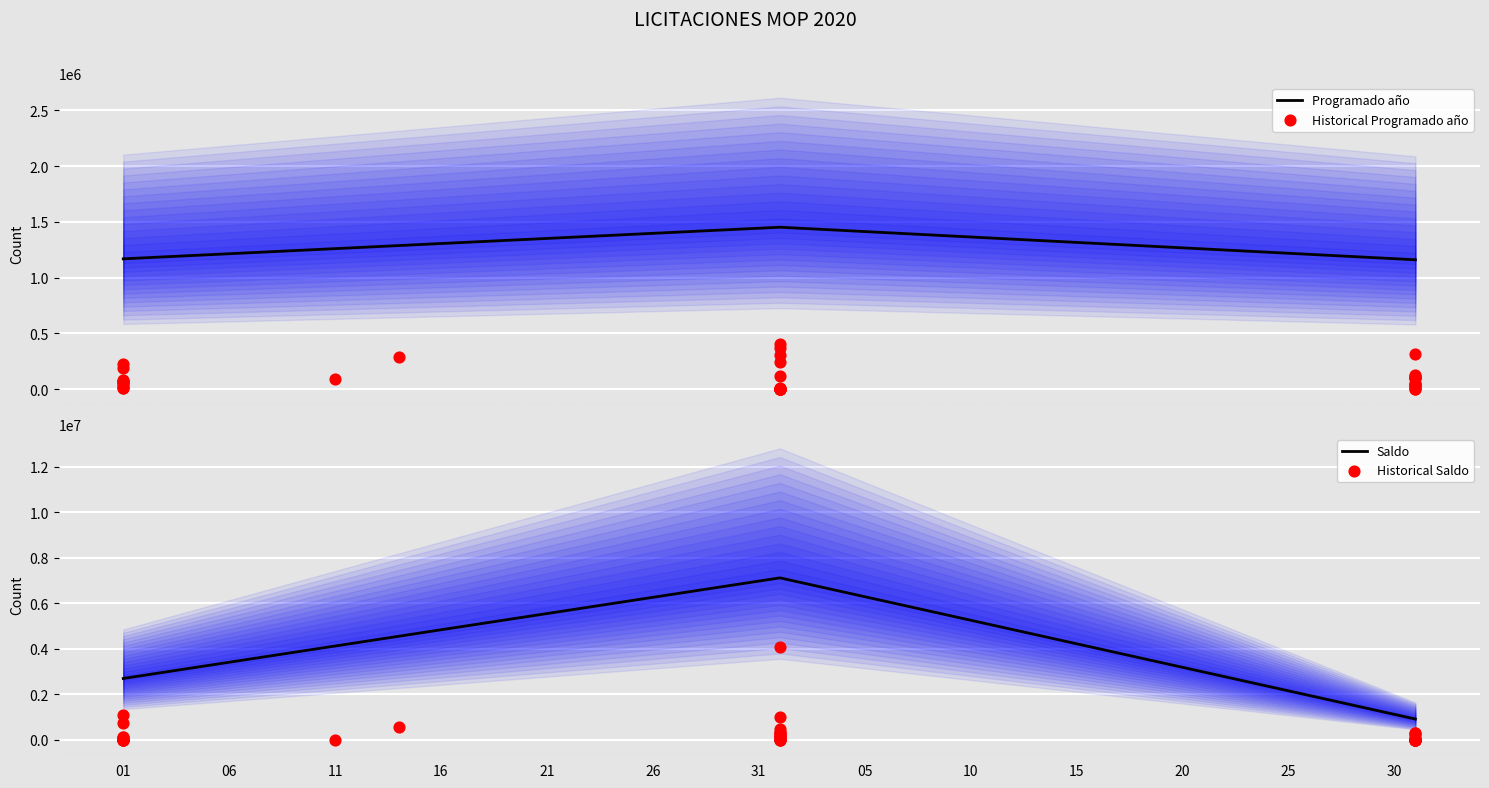

What are all the series names shown in the legend?

Programado año, Saldo